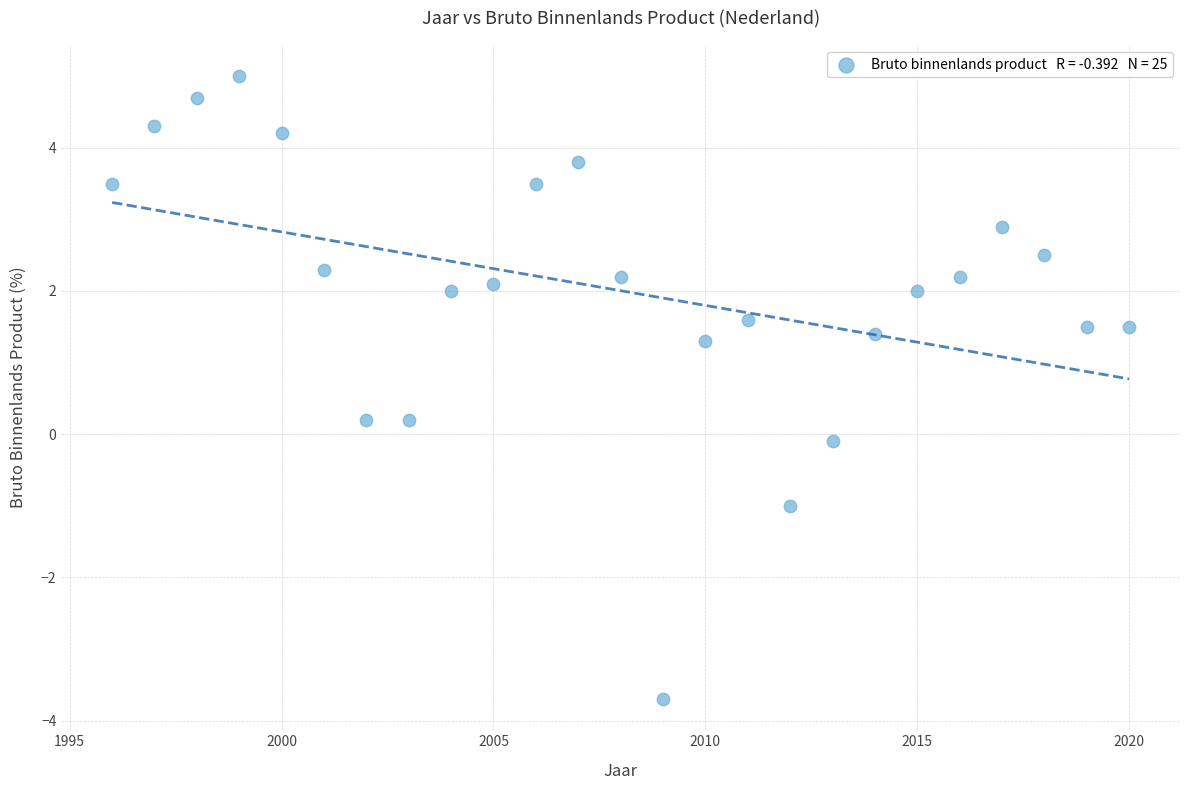

What is the range of Y values (max minus min)?

8.7